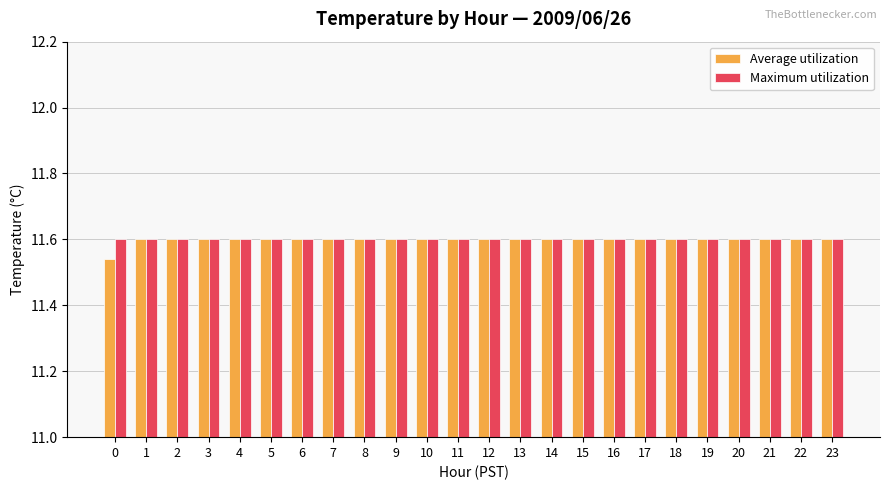

At how many categories does at least one series exceed 11?

24